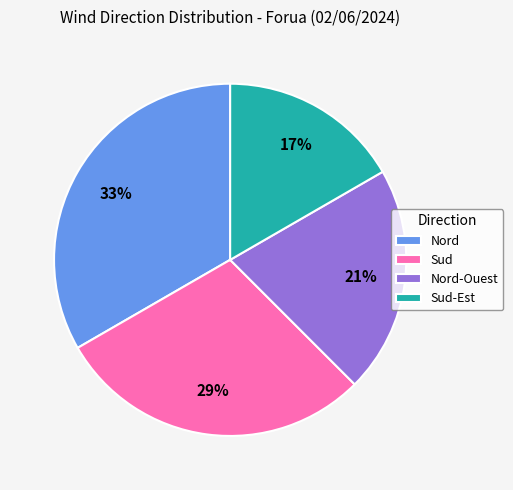

To the nearest percent, what is the difference between the Nord-Ouest and Sud-Est slice percentages?

4%